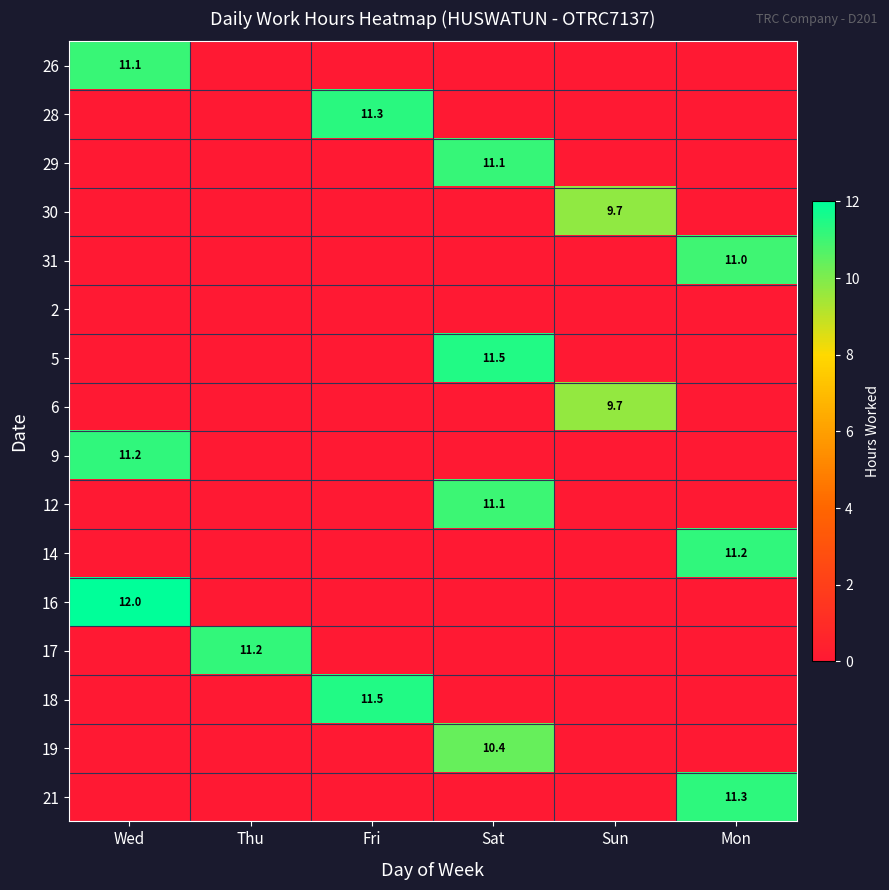

How many values in the 21 series exceed 0?

1